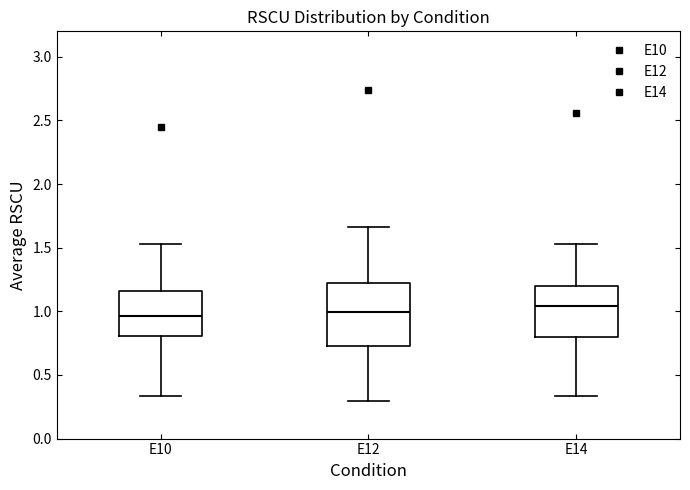

Which box is the tallest, from its lower edge to its upper edge?

E12